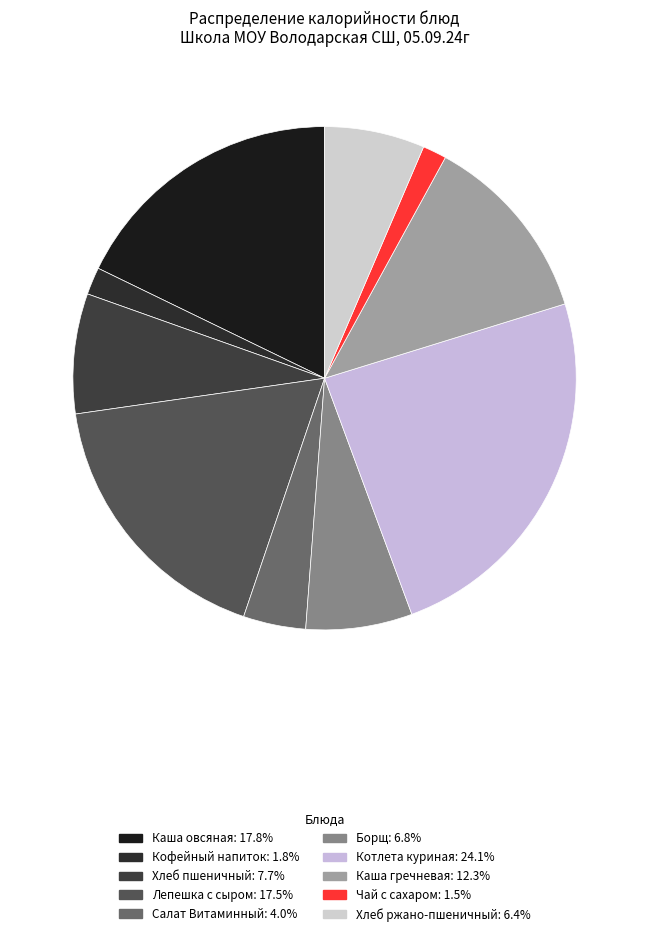

The Чай с сахаром slice represents 9% of the pie. True or false?

False